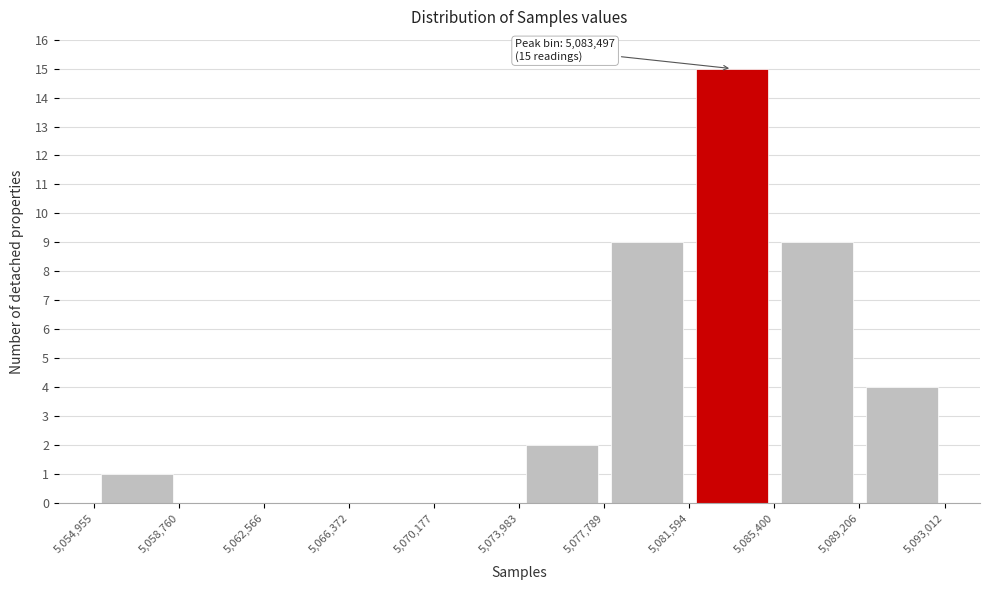

Which range on the x-axis has the tallest bar?

5,081,594 to 5,085,400